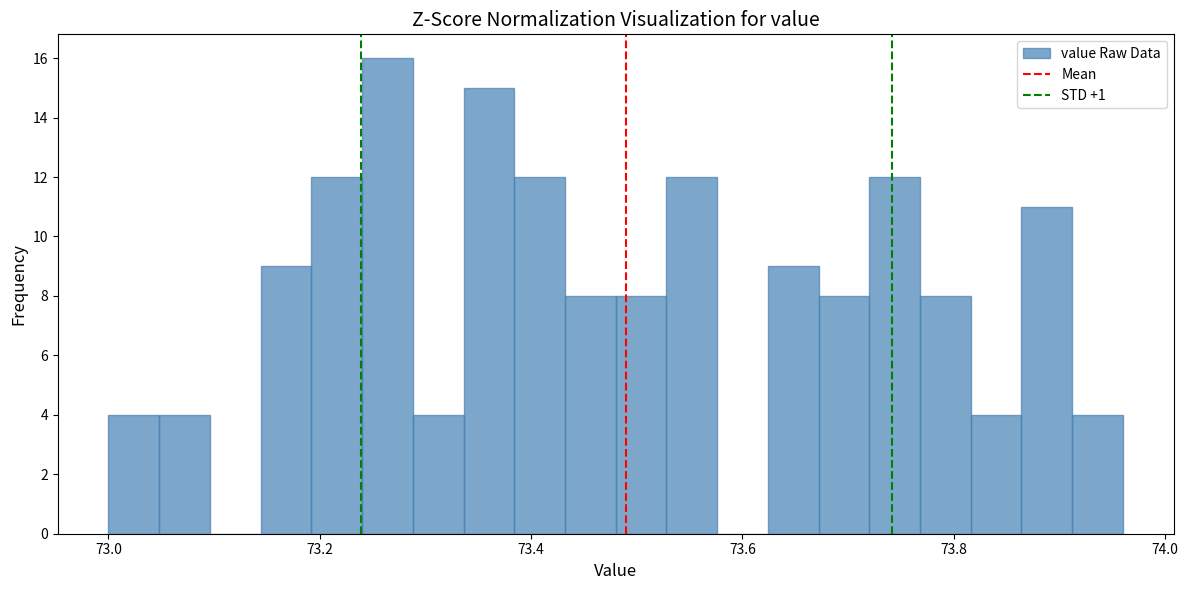

Around what value on the x-axis is the tallest bar? Give the approximate position of its centre, as read against the axis.

73.26